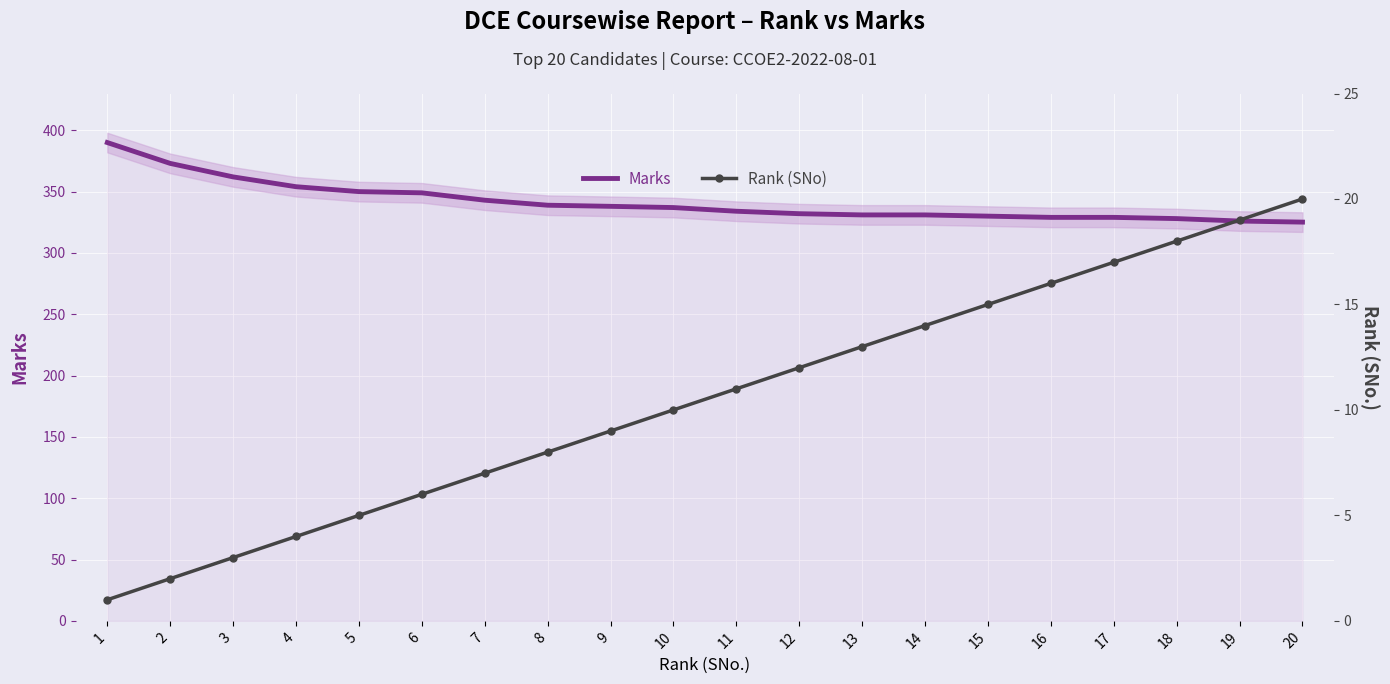

How many distinct data groups are displayed?

2